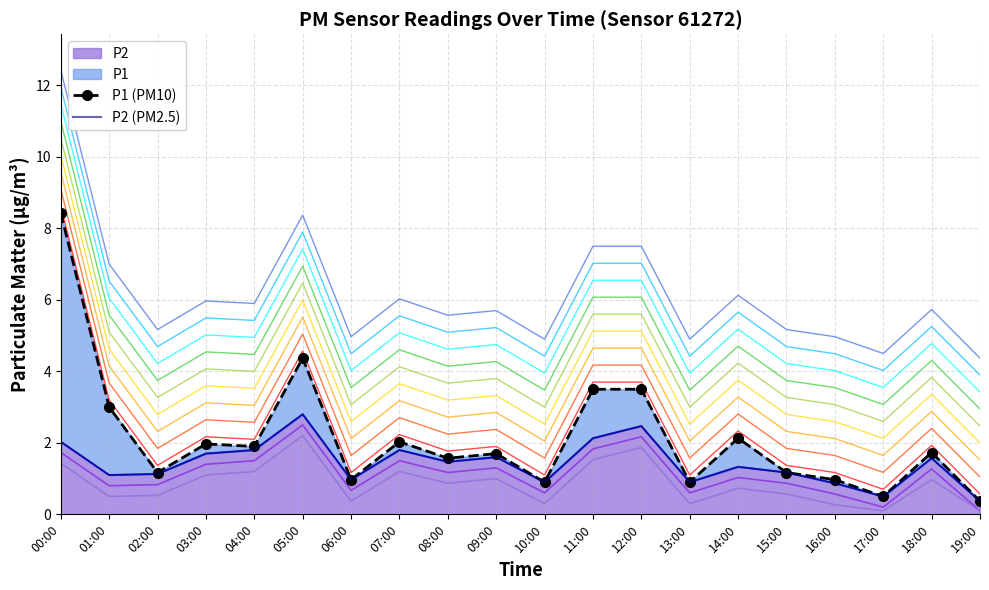

True or false: P2 has a value of 1.6 at 09:00.

True